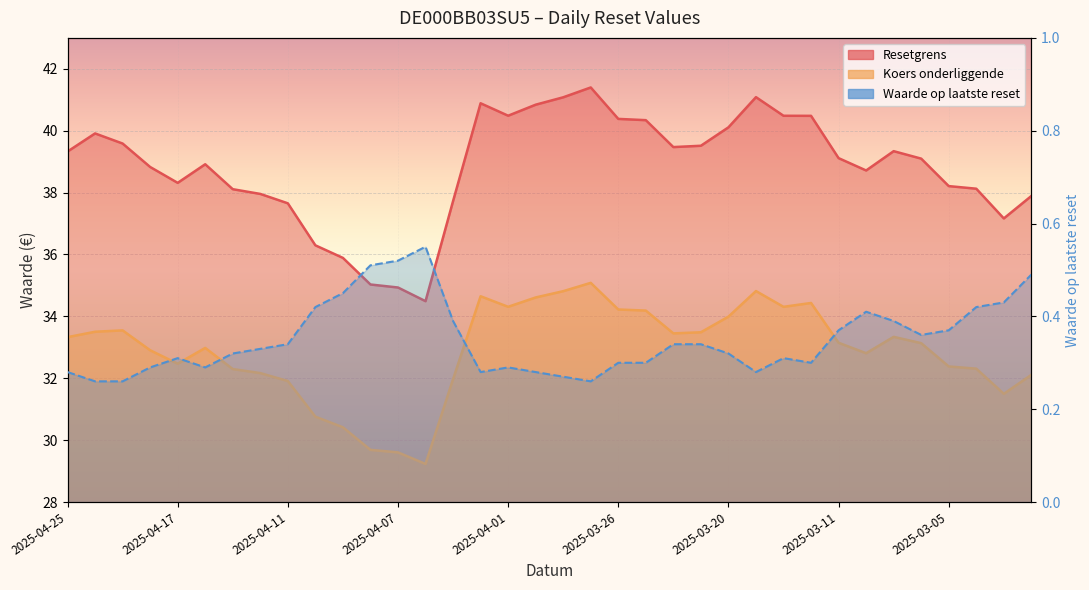

How many data points in Koers onderliggende are less than 33?

17